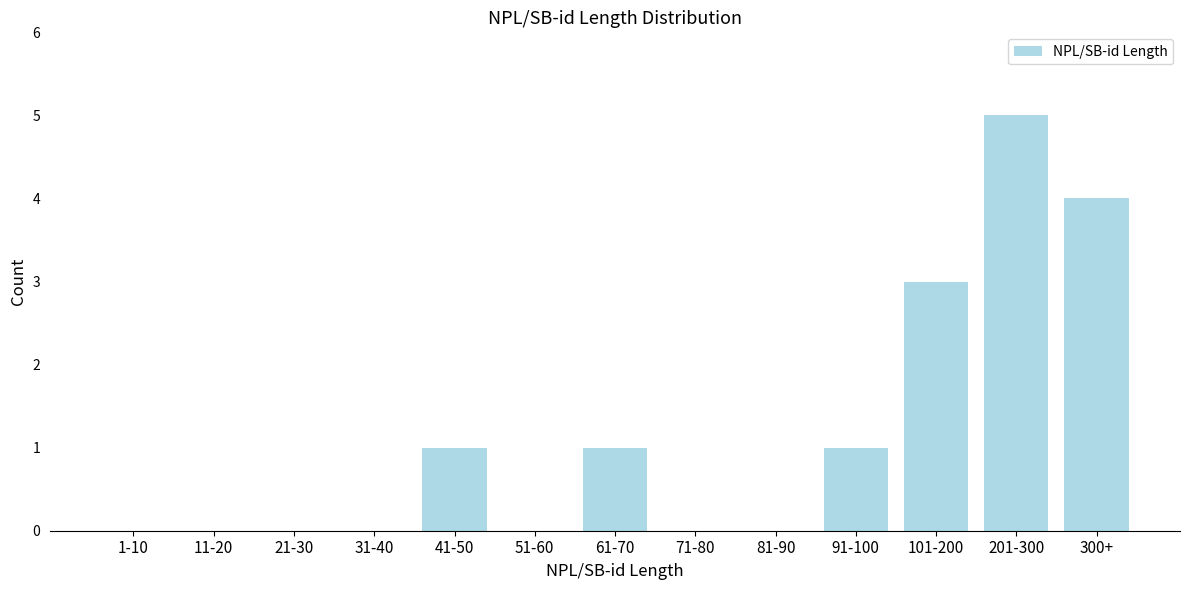

Reading left to right, transcribe all the data shown in this chart.

1-10=0	11-20=0	21-30=0	31-40=0	41-50=1	51-60=0	61-70=1	71-80=0	81-90=0	91-100=1	101-200=3	201-300=5	300+=4